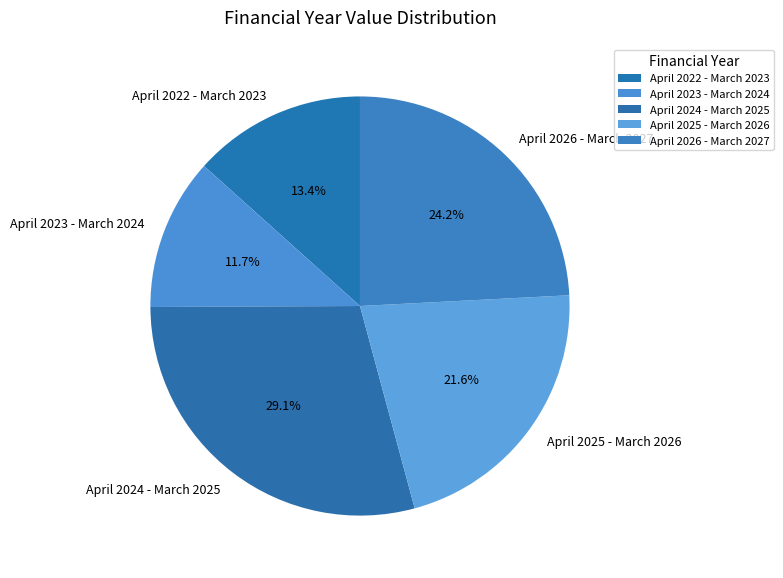

Is it true that April 2022 - March 2023 is 13% of the pie?

True